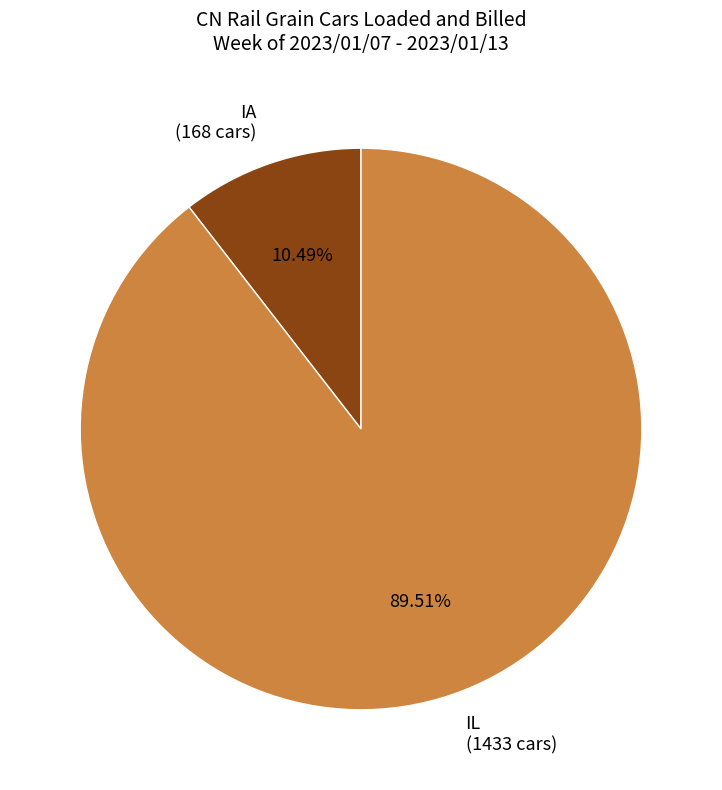

Combined, what portion of the pie is IL and IA?

100.0%